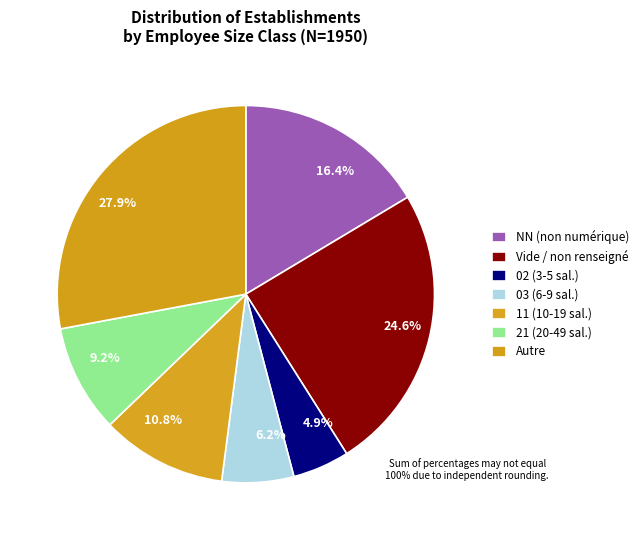

Is there a majority slice in this chart?

No